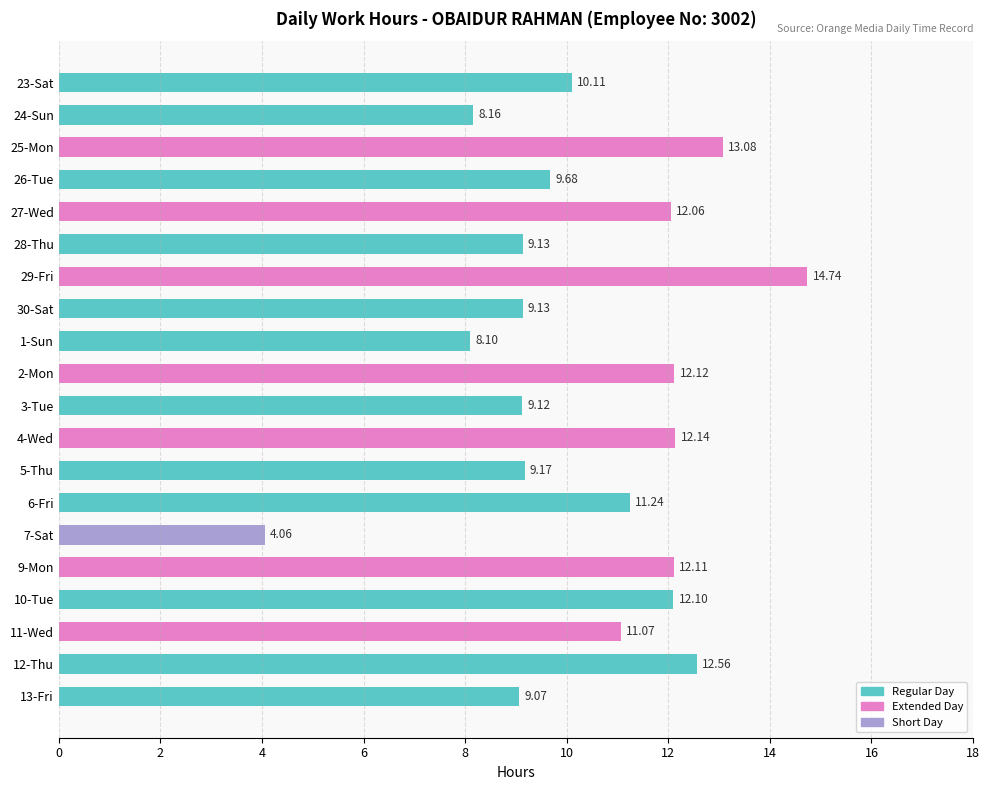

Approximately how many times larger is the value at 29-Fri compared to 27-Wed?

1.2